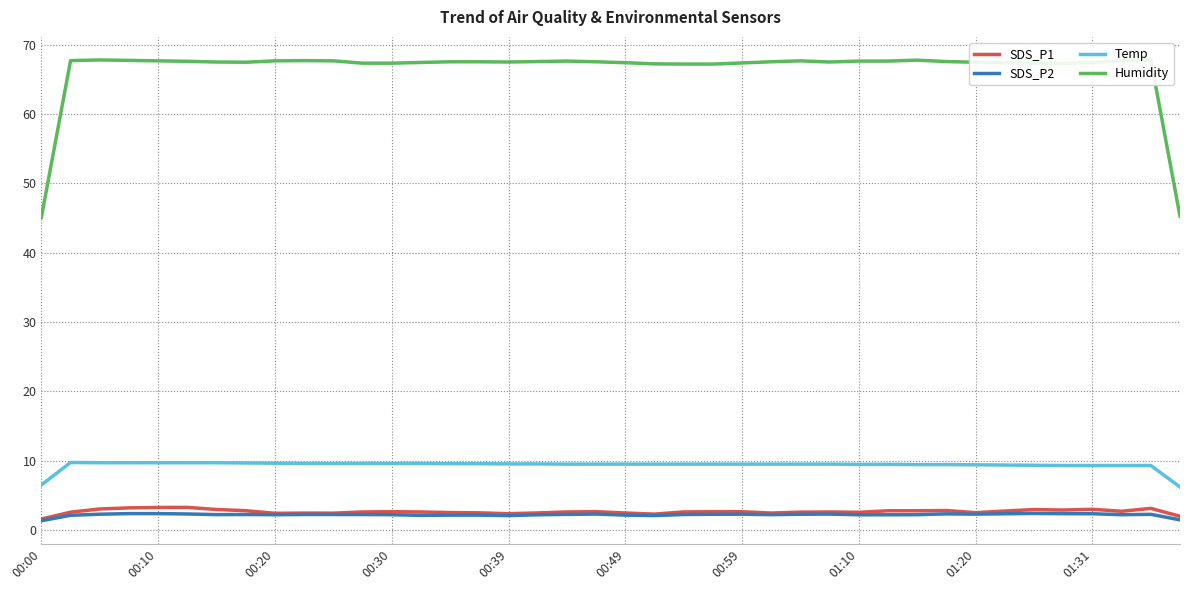

True or false: Humidity and SDS_P2 cross at least once.

False